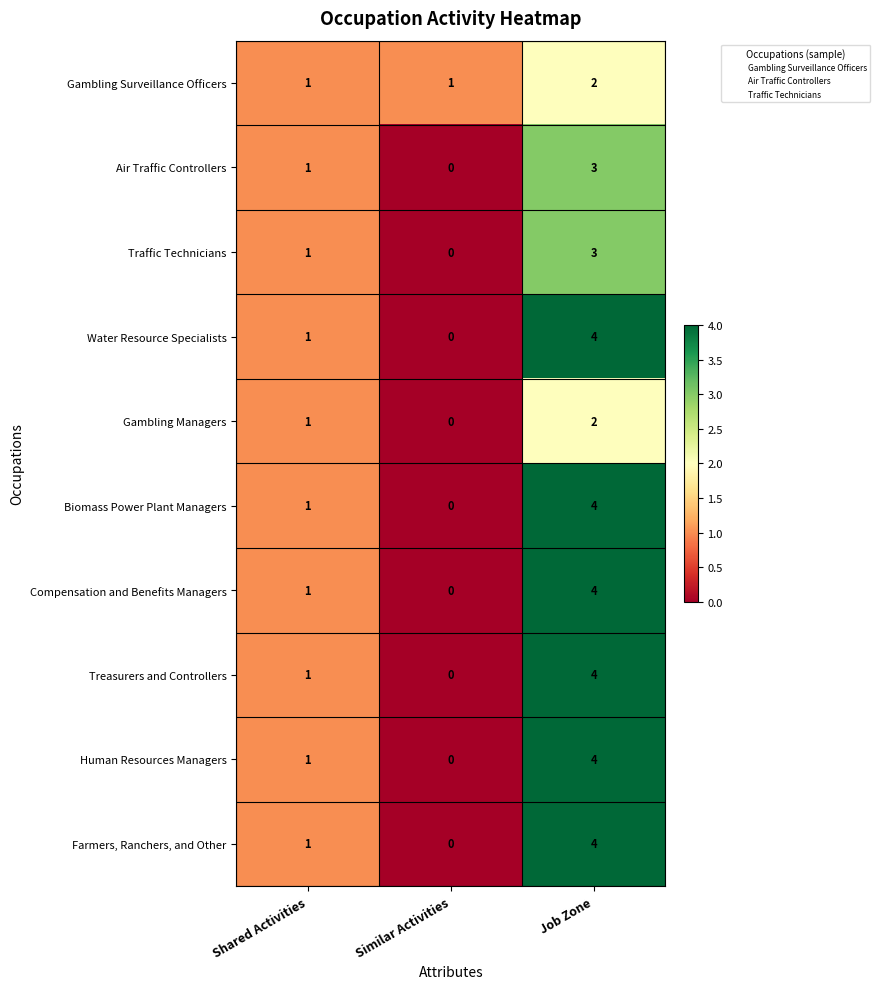

The Treasurers and Controllers series shows 4 at Job Zone. True or false?

True